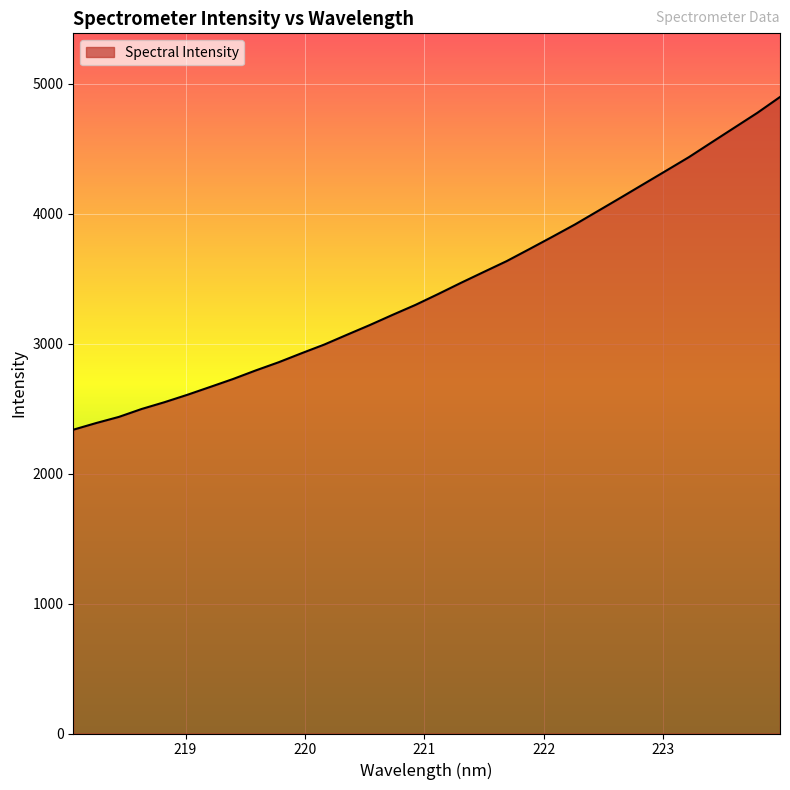

Does the chart display data point markers on the line(s)?

No